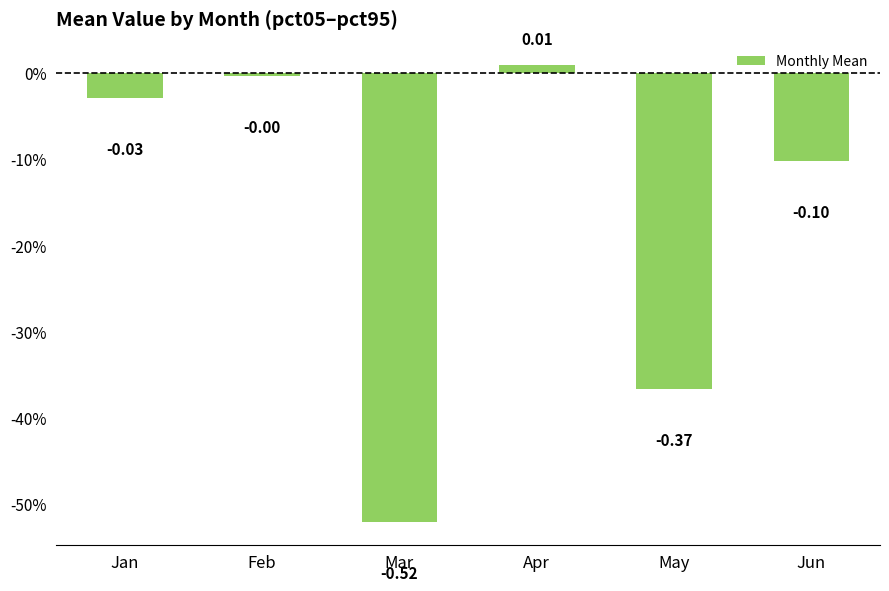

Where does the data first go above 0?

Apr